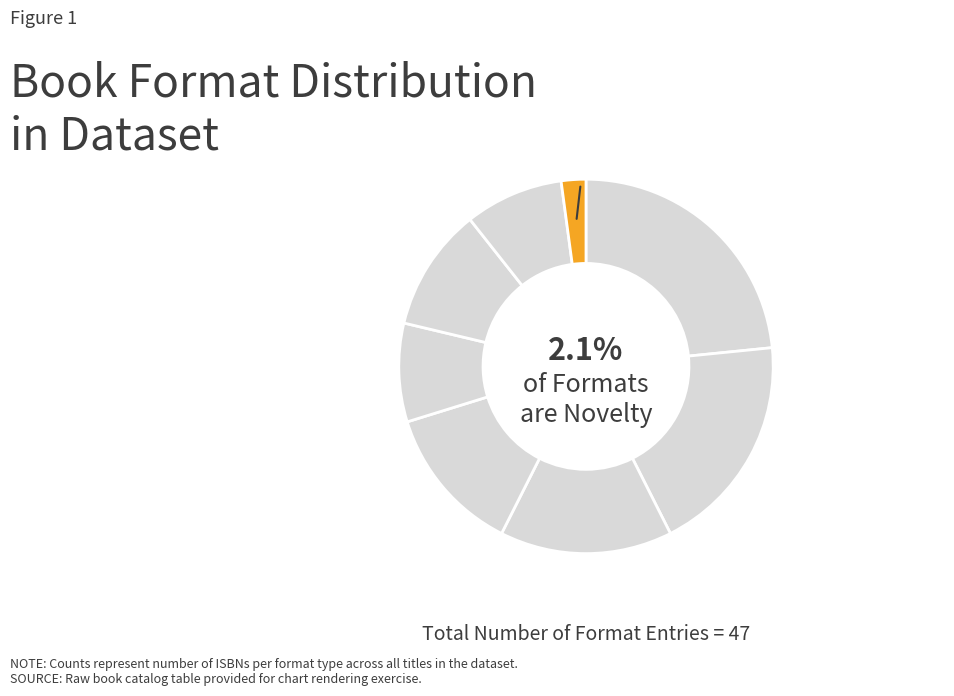

To the nearest percent, what percentage of the pie is Hardcover?

15%